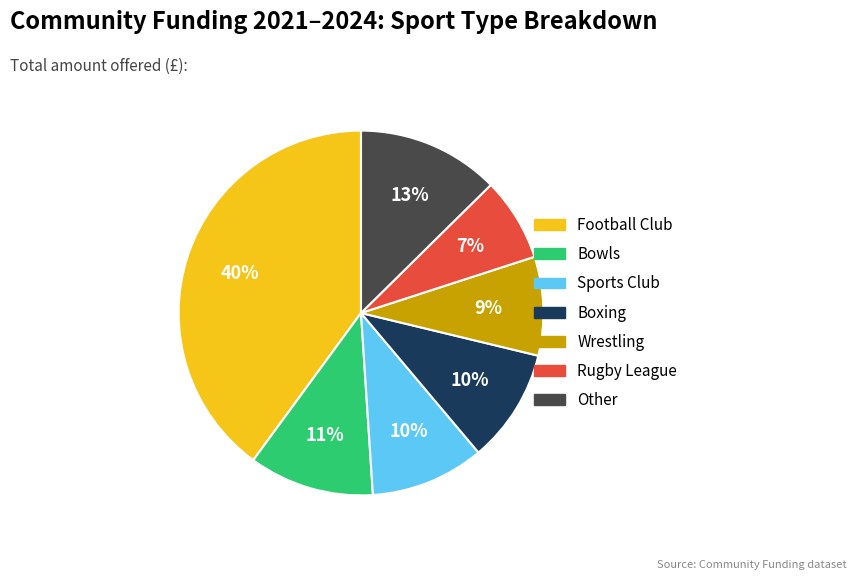

Does any single category account for the majority?

No